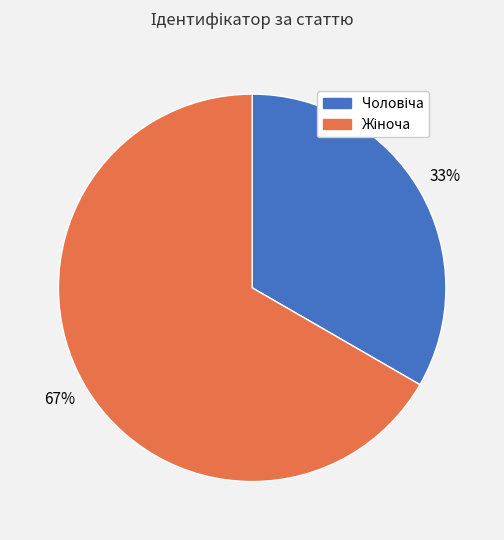

To the nearest percent, what is the average slice percentage?

50%